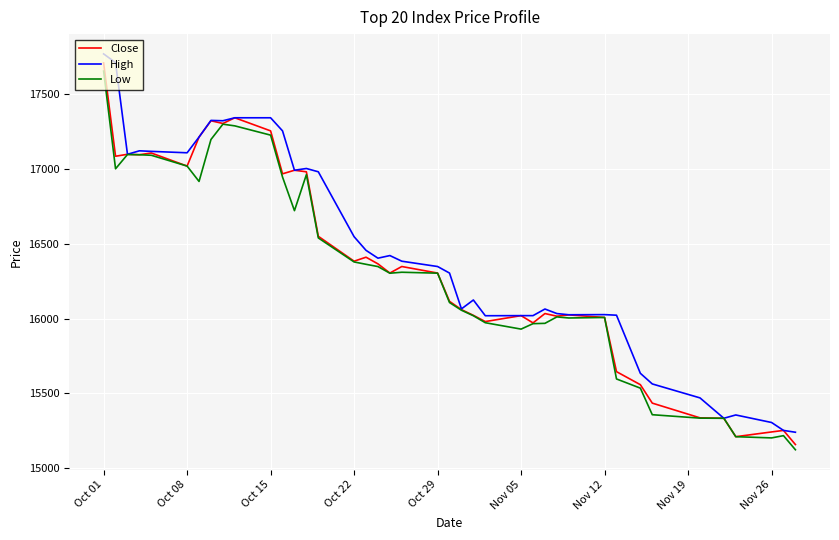

Count the number of categories in the chart.

40